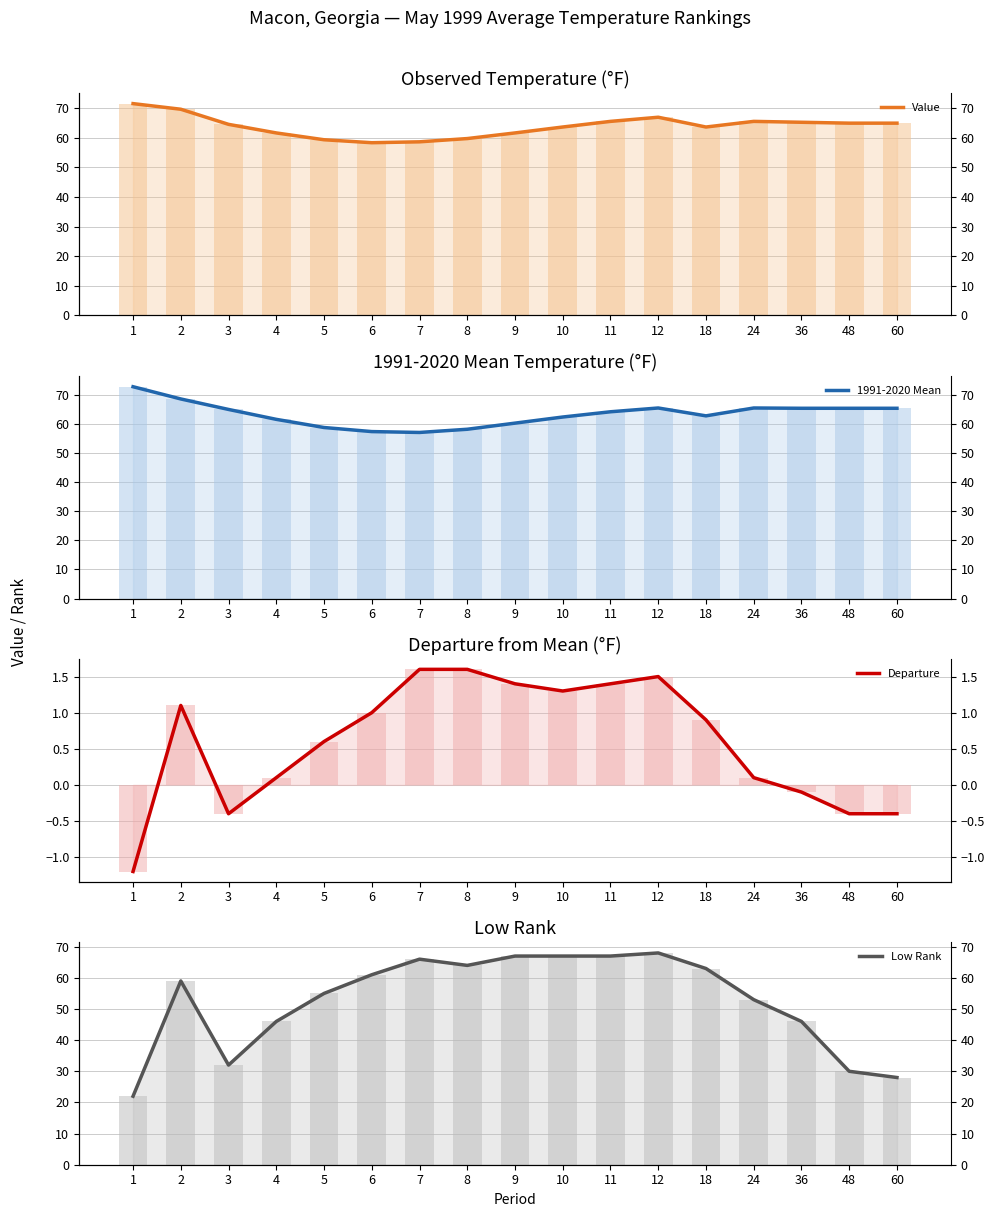

Count the number of categories in the chart.

17